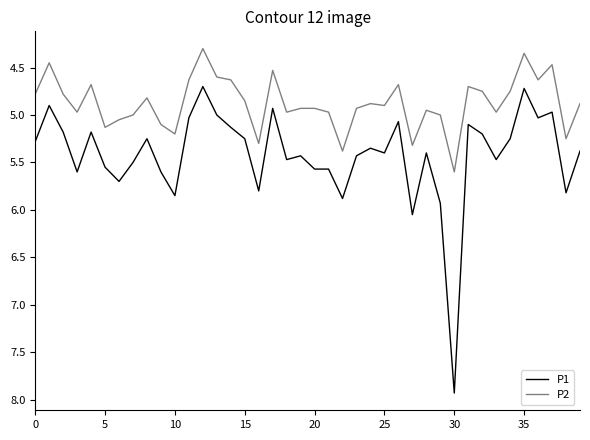

True or false: P1 and P2 cross at least once.

False